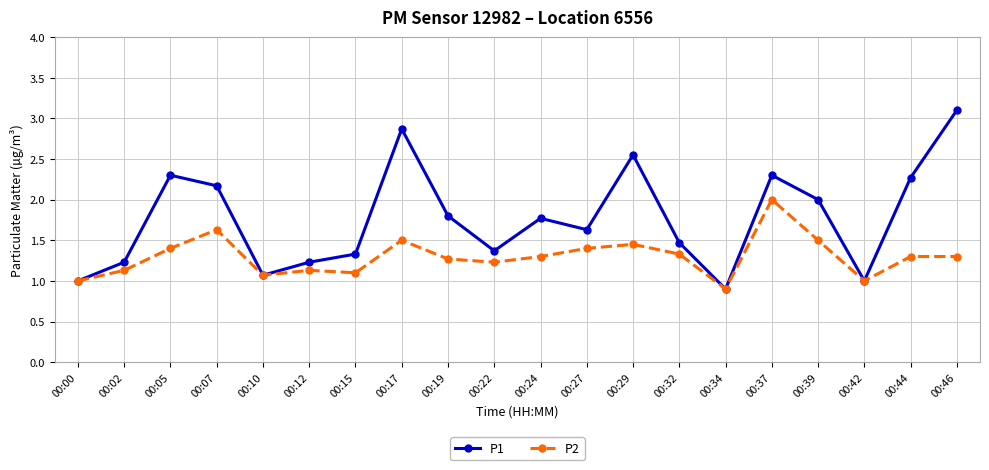

The P2 series shows 1.3 at 00:19. True or false?

True